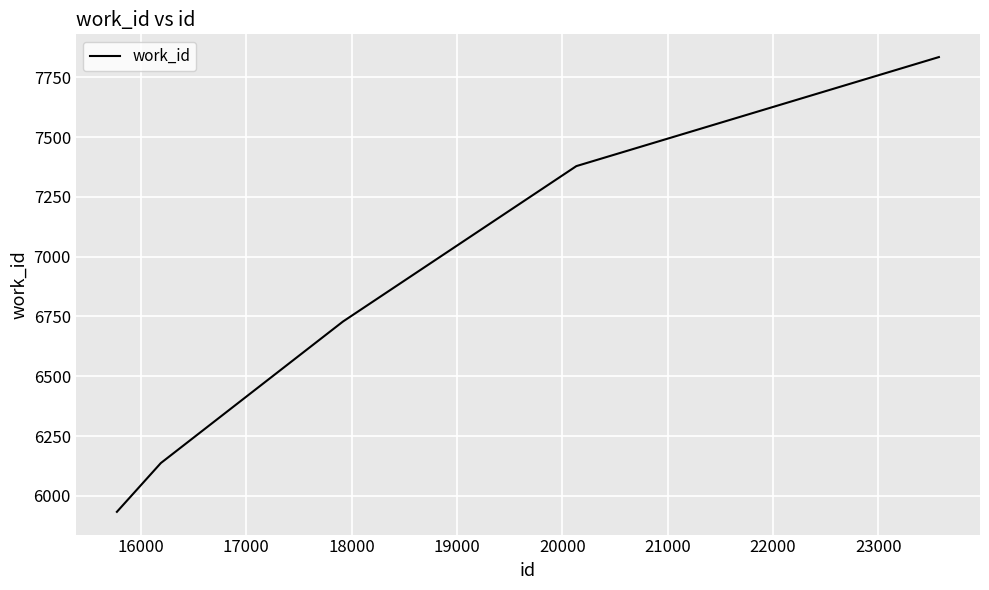

What is the average value?

6803